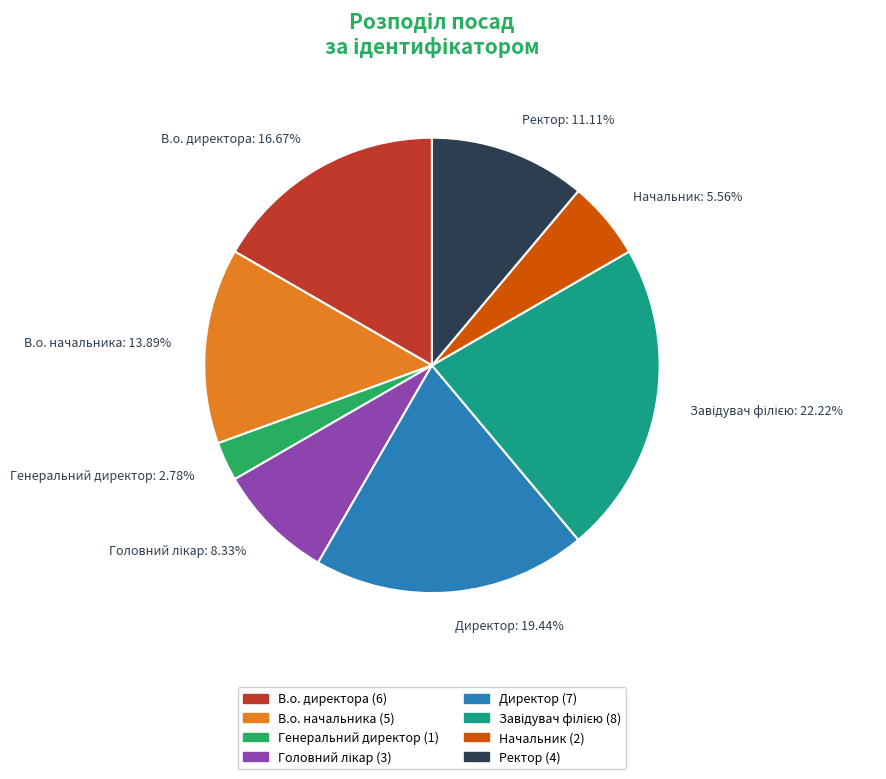

Which has a higher value, Генеральний директор: 2.78% or Начальник: 5.56%?

Начальник: 5.56%